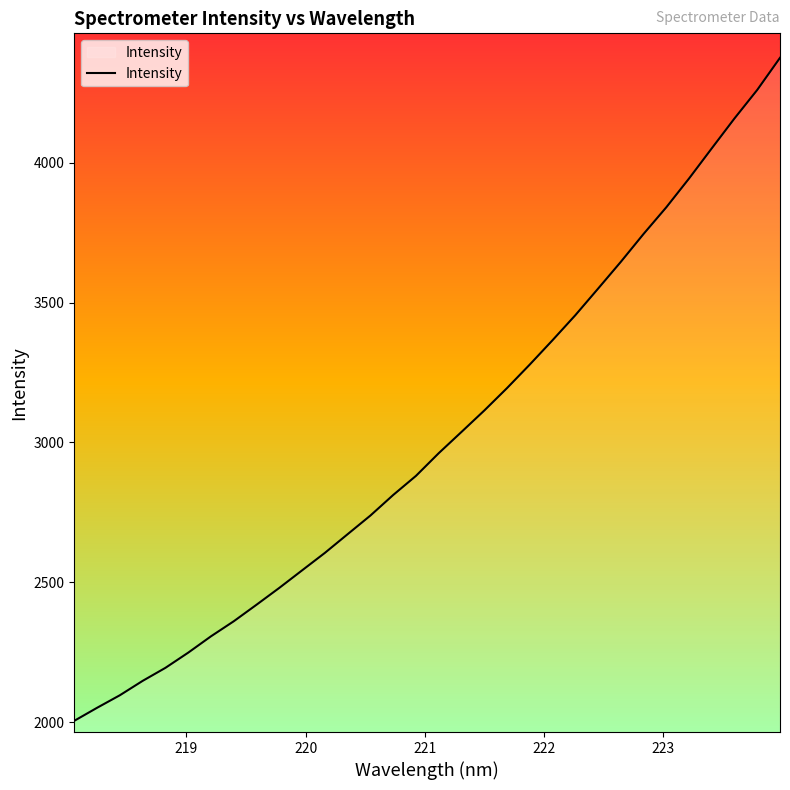

Count the number of values greater than 2961.

16